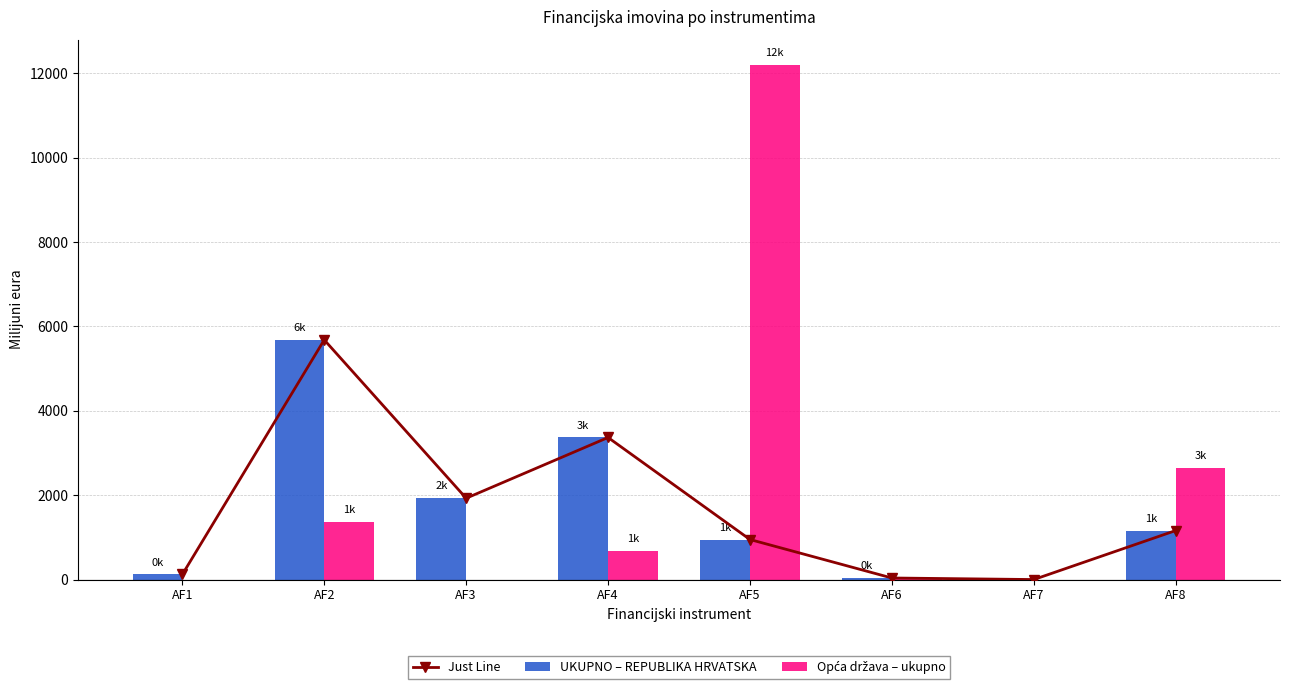

What is the difference between the second highest and minimum values in the Opća država – ukupno series?

2648.6